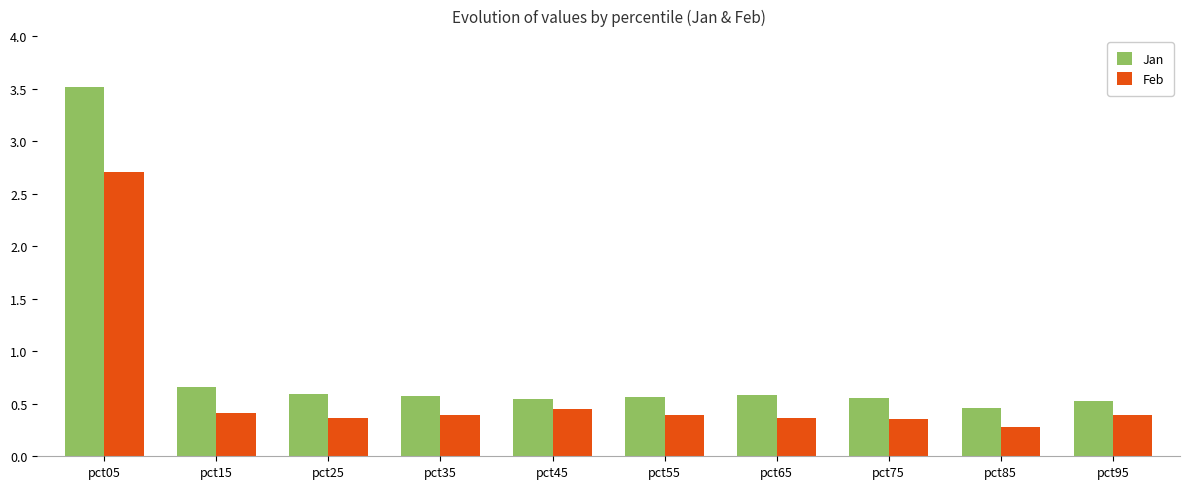

Which series has the widest spread of values?

Jan